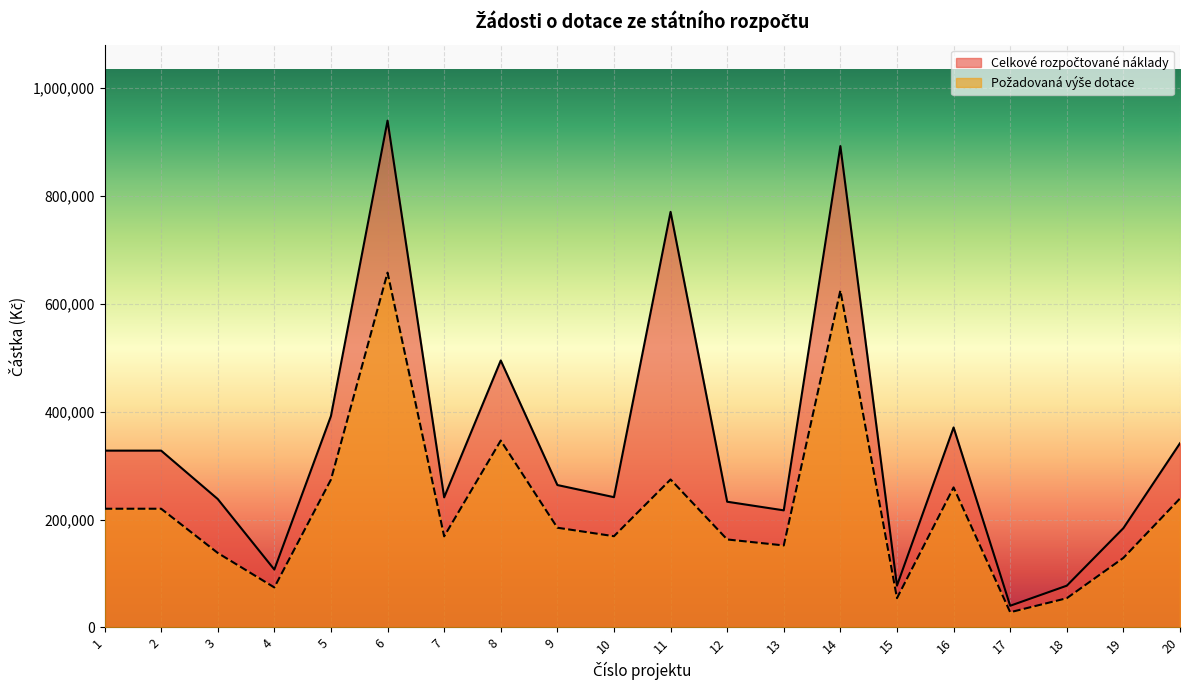

True or false: Požadovaná výše dotace and Celkové rozpočtované náklady intersect in this chart.

False